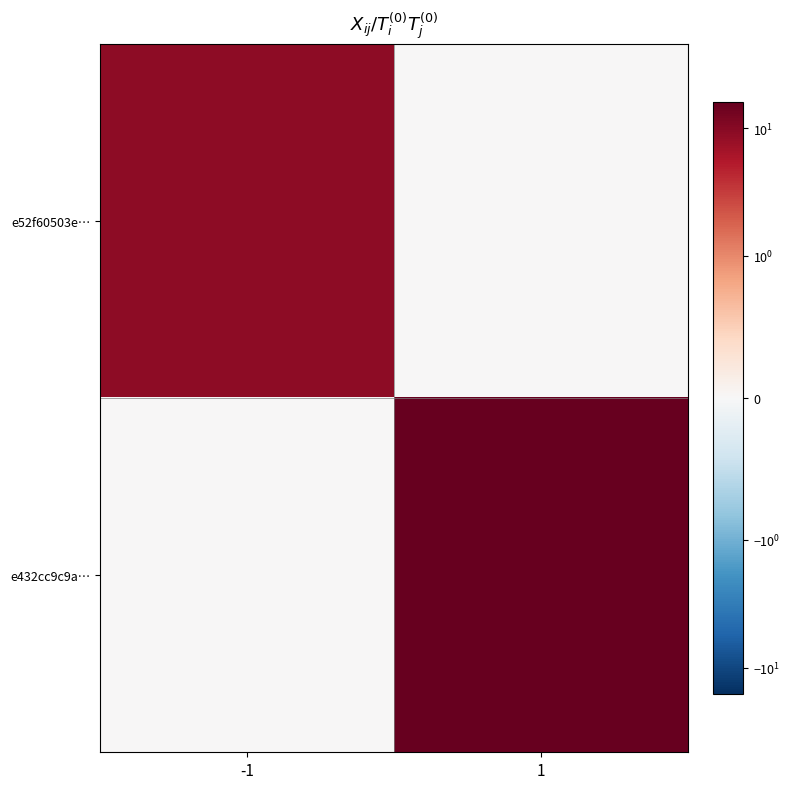

Reading left to right, what are all the values shown in this chart?

e52f60503e…: -1=9	1=0
e432cc9c9a…: -1=0	1=16